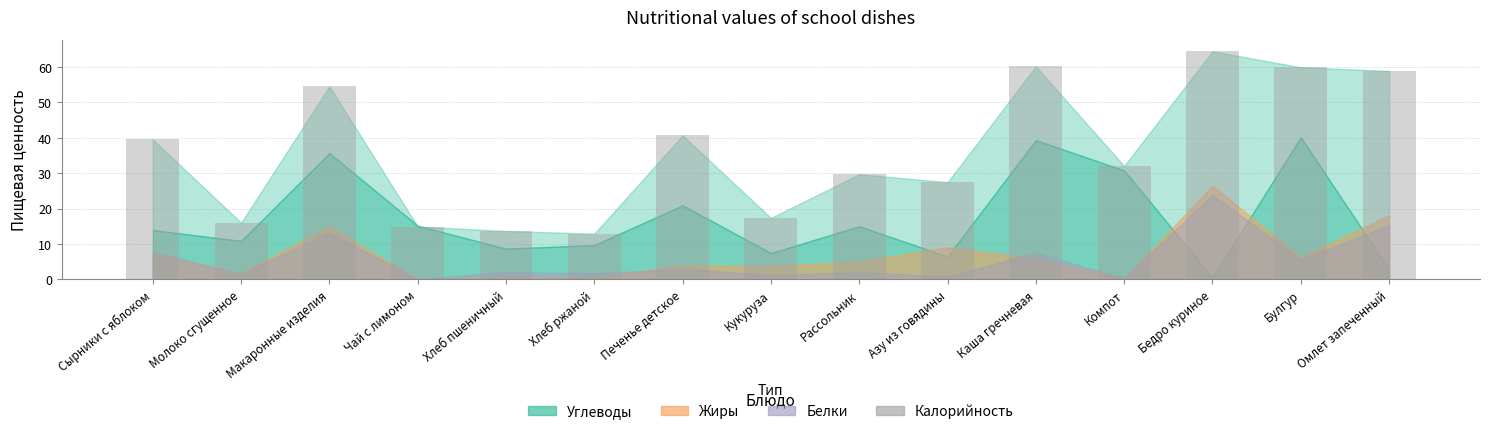

What is the change in value from Макаронные изделия to Рассольник?

-24.8